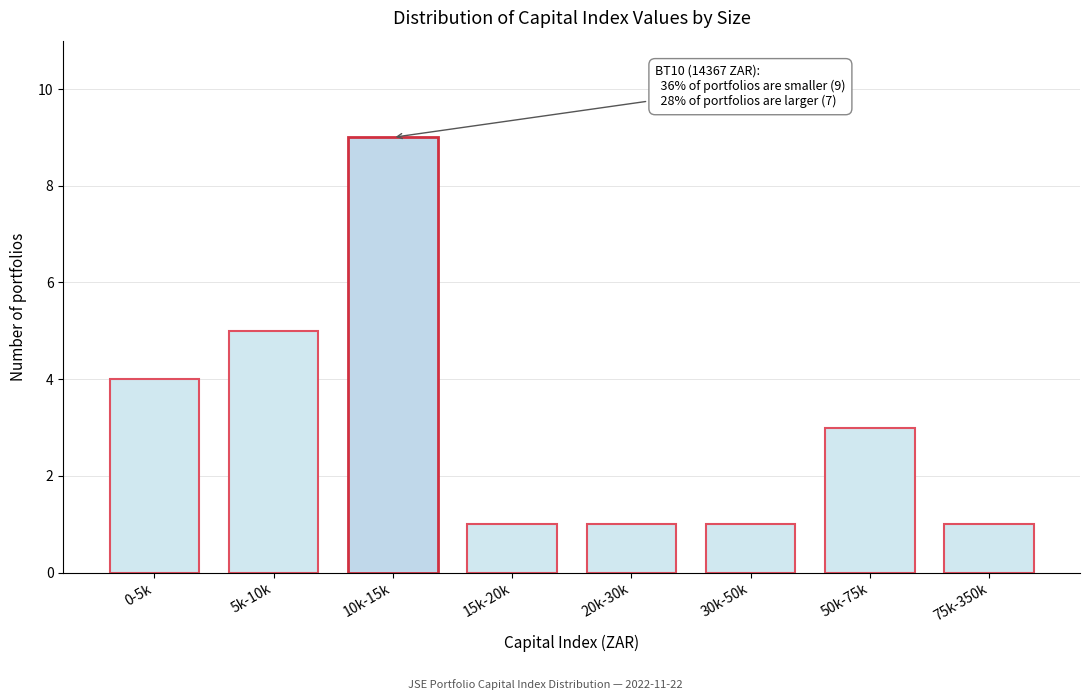

Reading left to right, list all the values displayed in this chart.

4	5	9	1	1	1	3	1